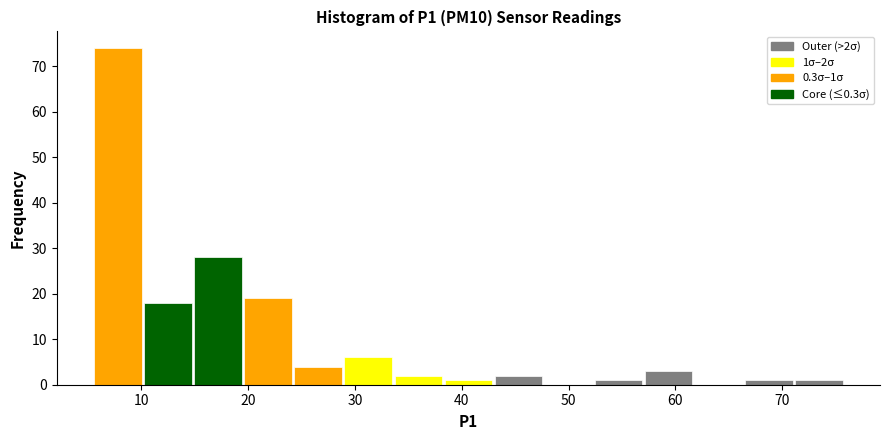

Over which range of the x-axis is the bar tallest?

6 to 10